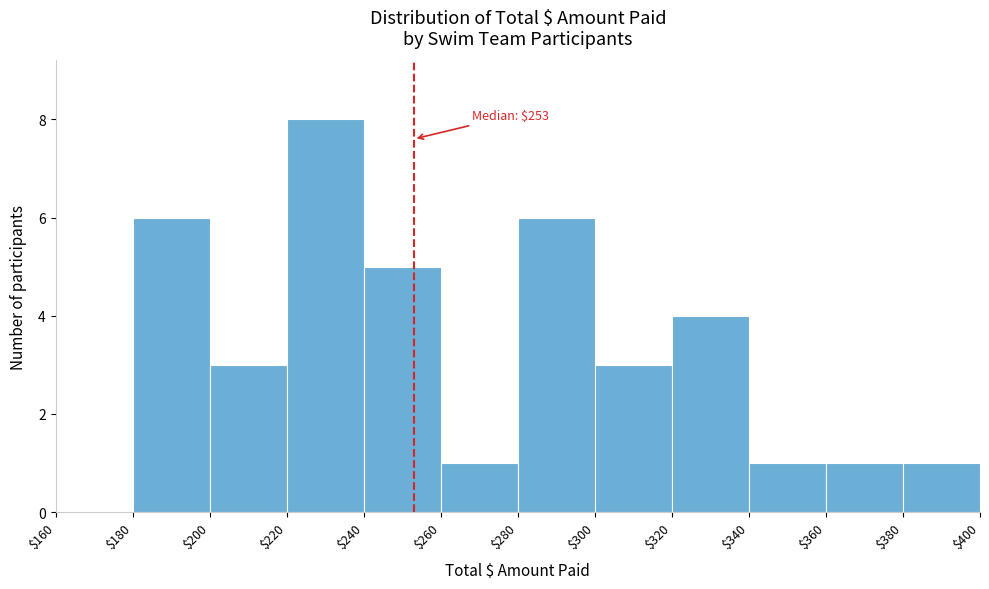

Over which range of the x-axis is the bar tallest?

$220 to $240